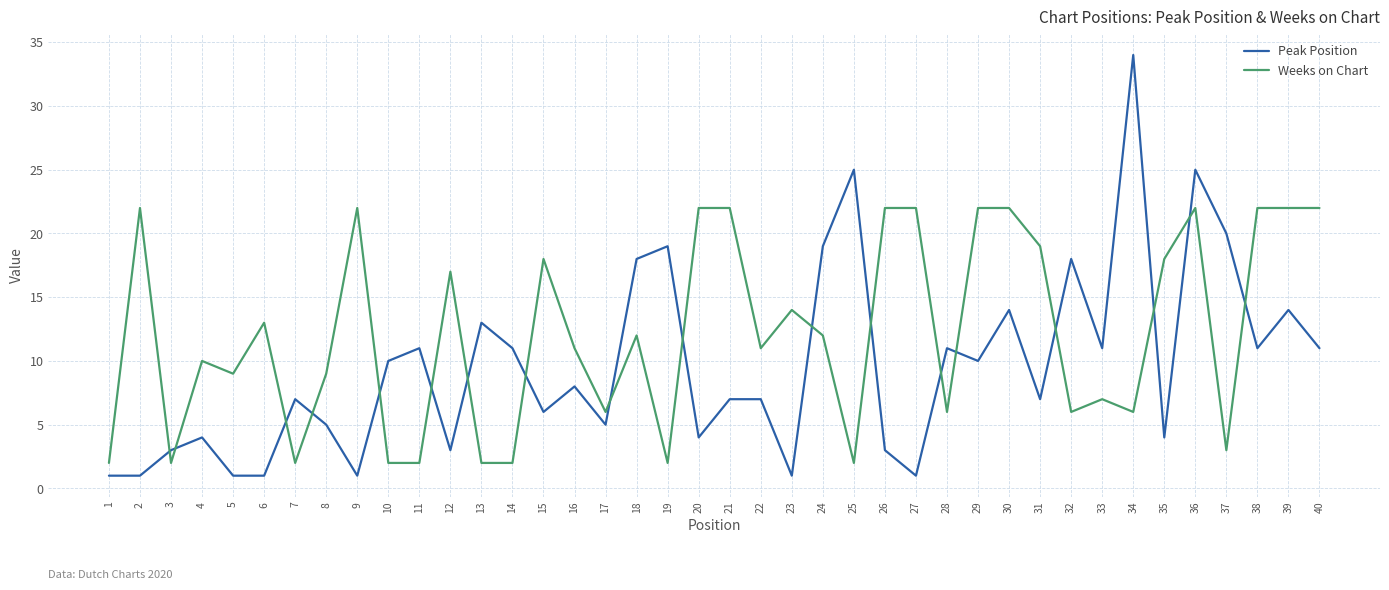

What is the difference between the maximum and second lowest values in the Weeks on Chart series?

20